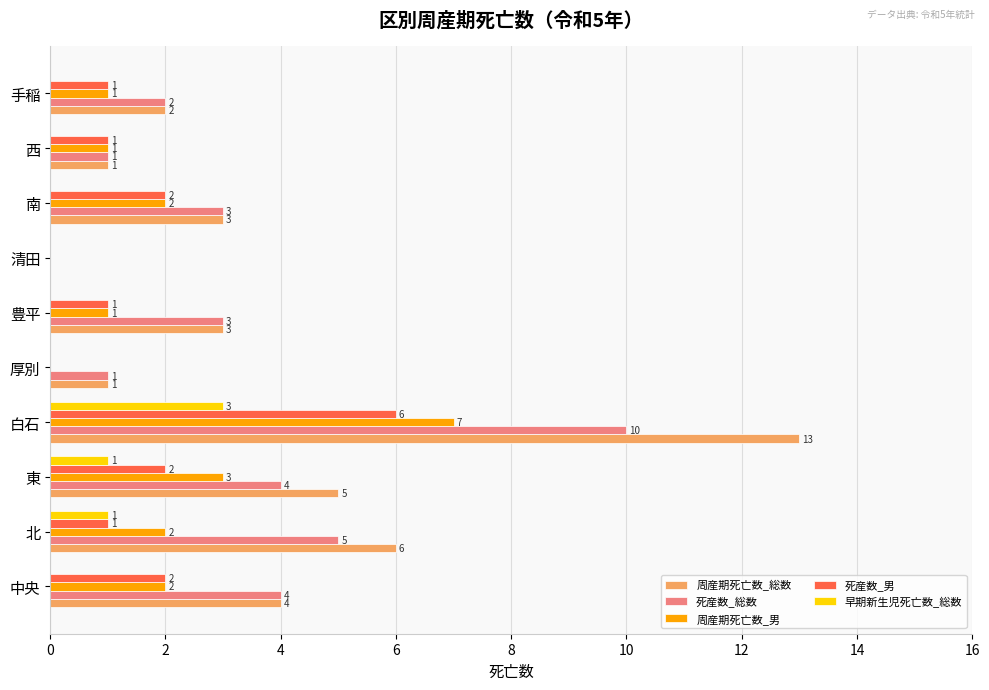

Which label corresponds to the largest value in the chart?

白石